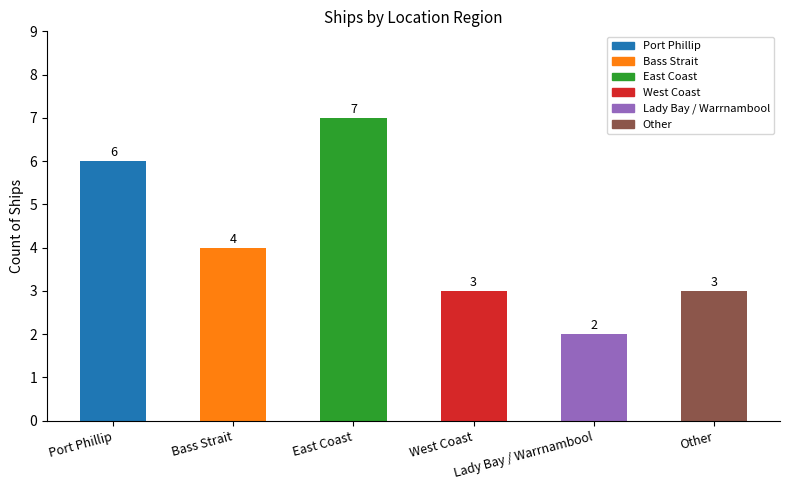

What is the sum of all values?

25